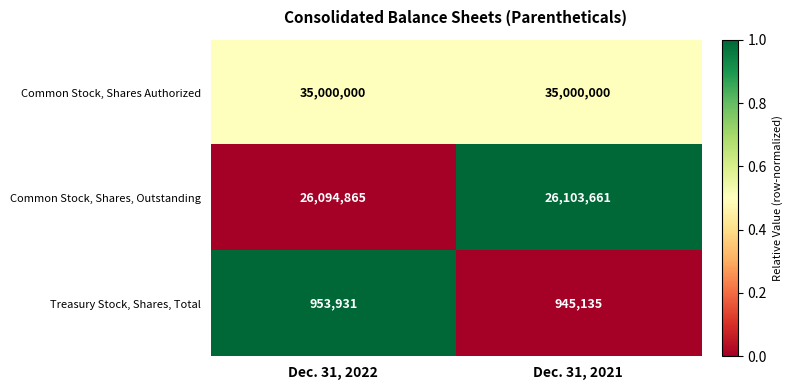

How many distinct data groups are displayed?

3